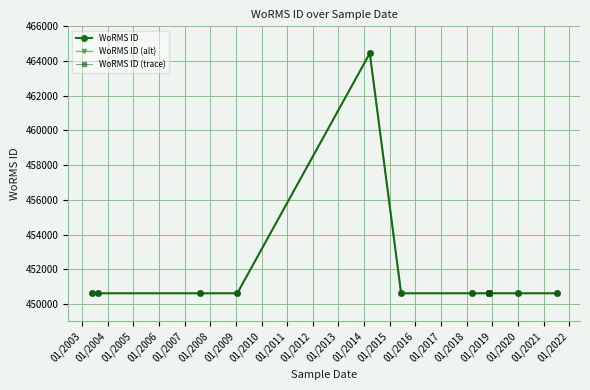

At 01/2006, list the series in order from smallest to largest.

WoRMS ID, WoRMS ID (alt), WoRMS ID (trace)